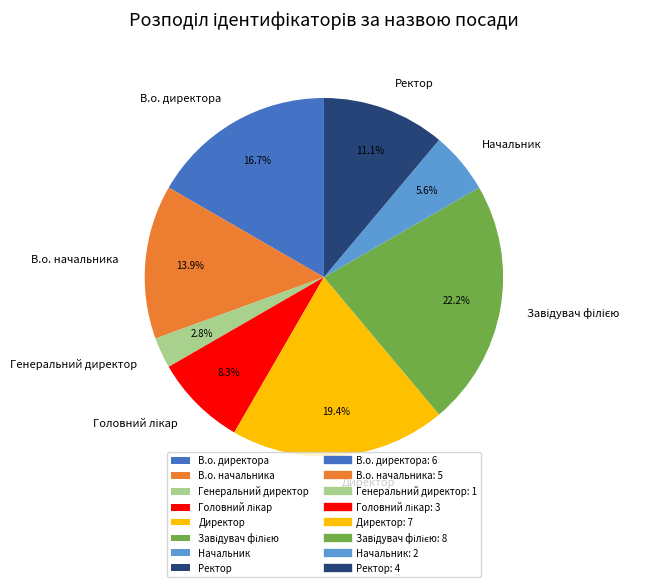

Which has a higher value, Директор or Начальник?

Директор